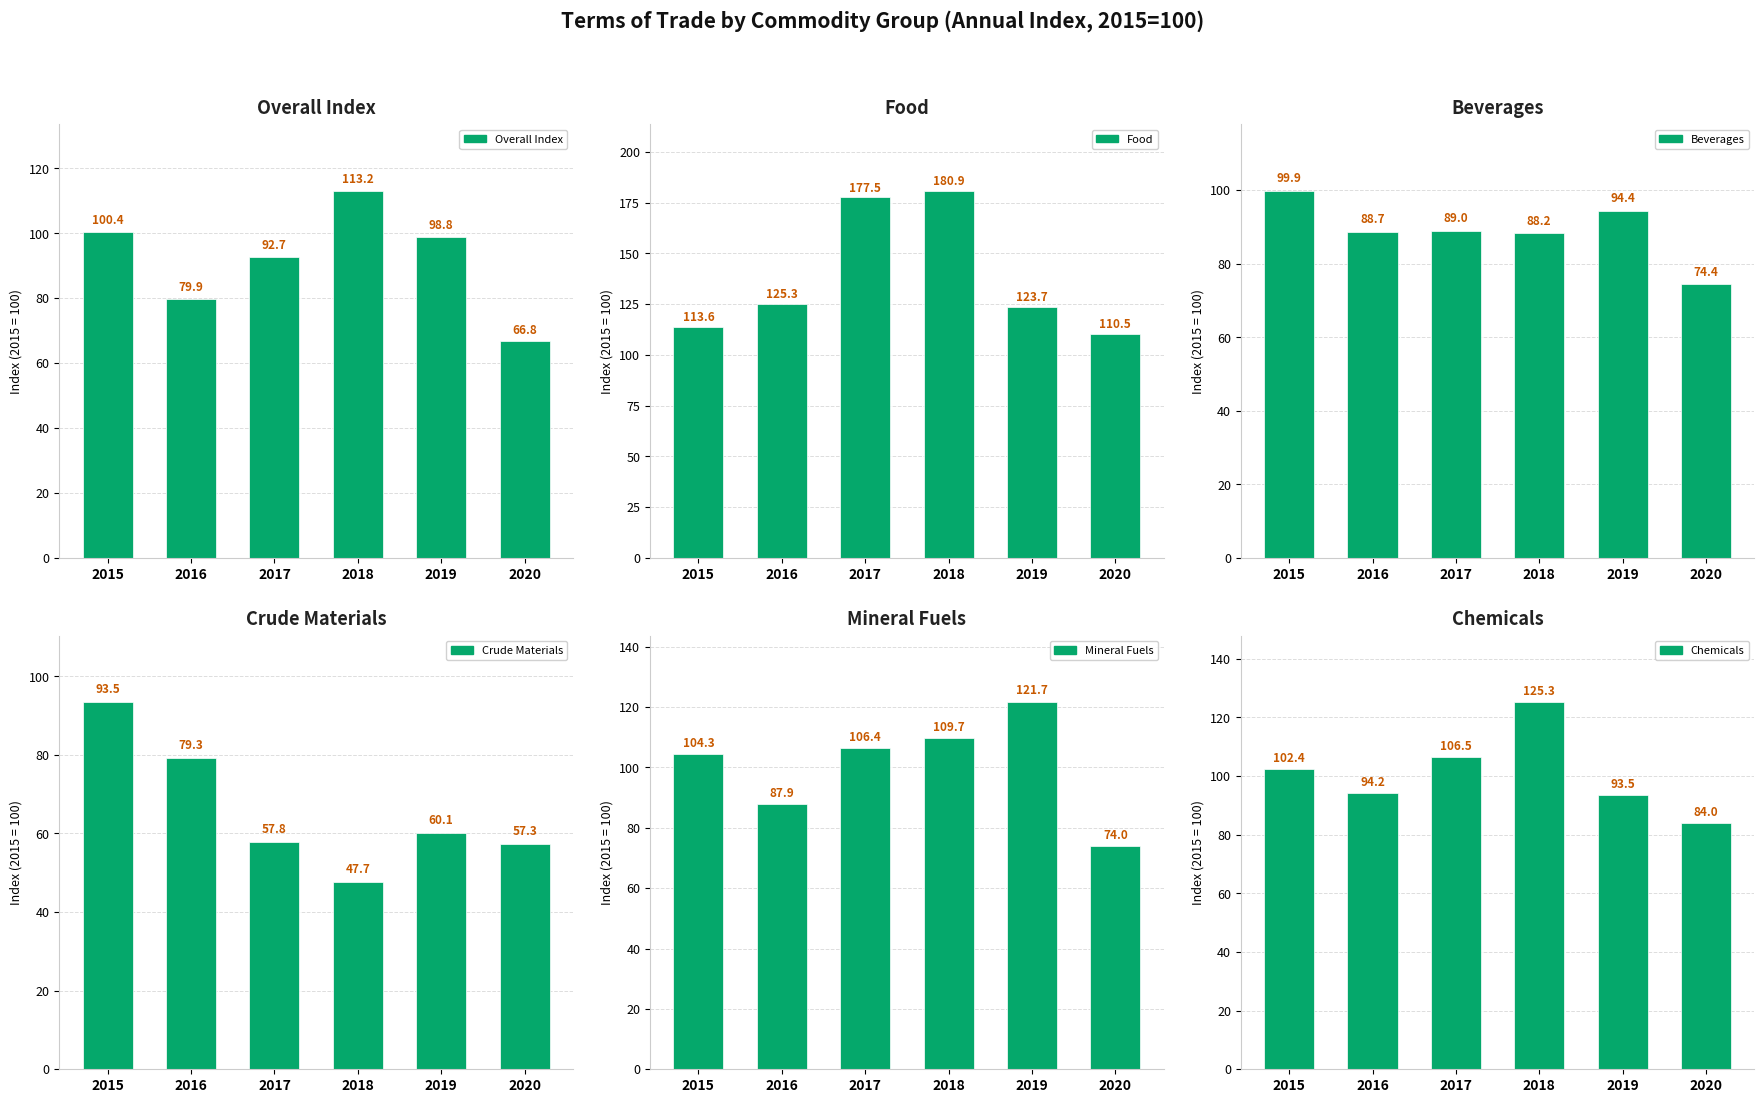

What is the average value of the Food series?

138.6